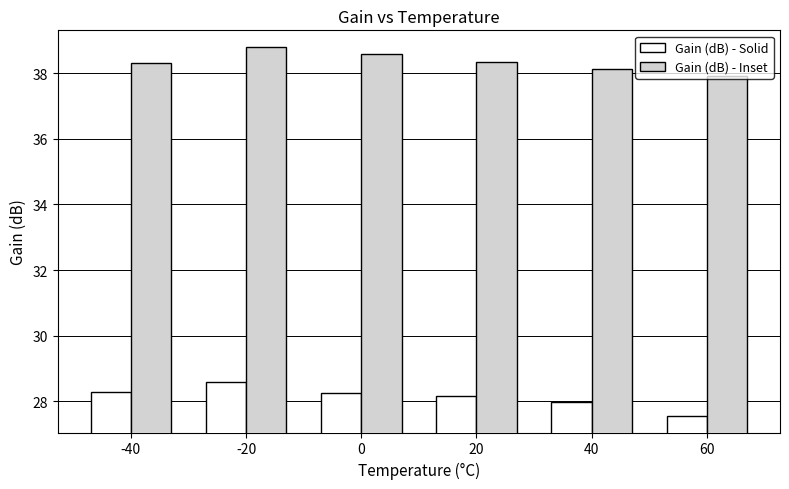

Rank the series by their maximum value, from lowest to highest.

Gain (dB) - Solid, Gain (dB) - Inset